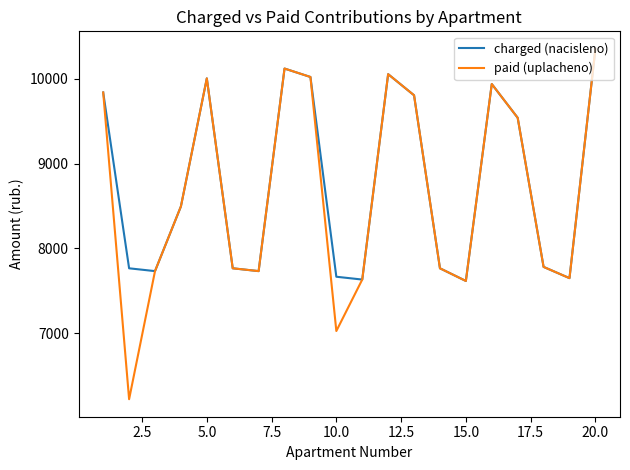

What is the minimum value shown in the chart?

6225.7